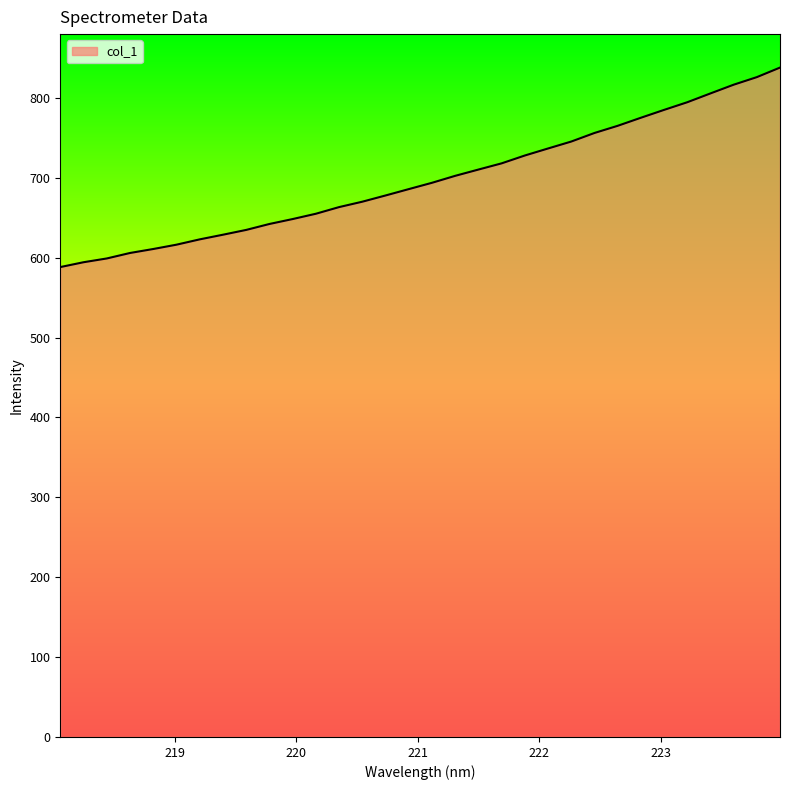

What is the difference between the maximum and minimum values?

249.8